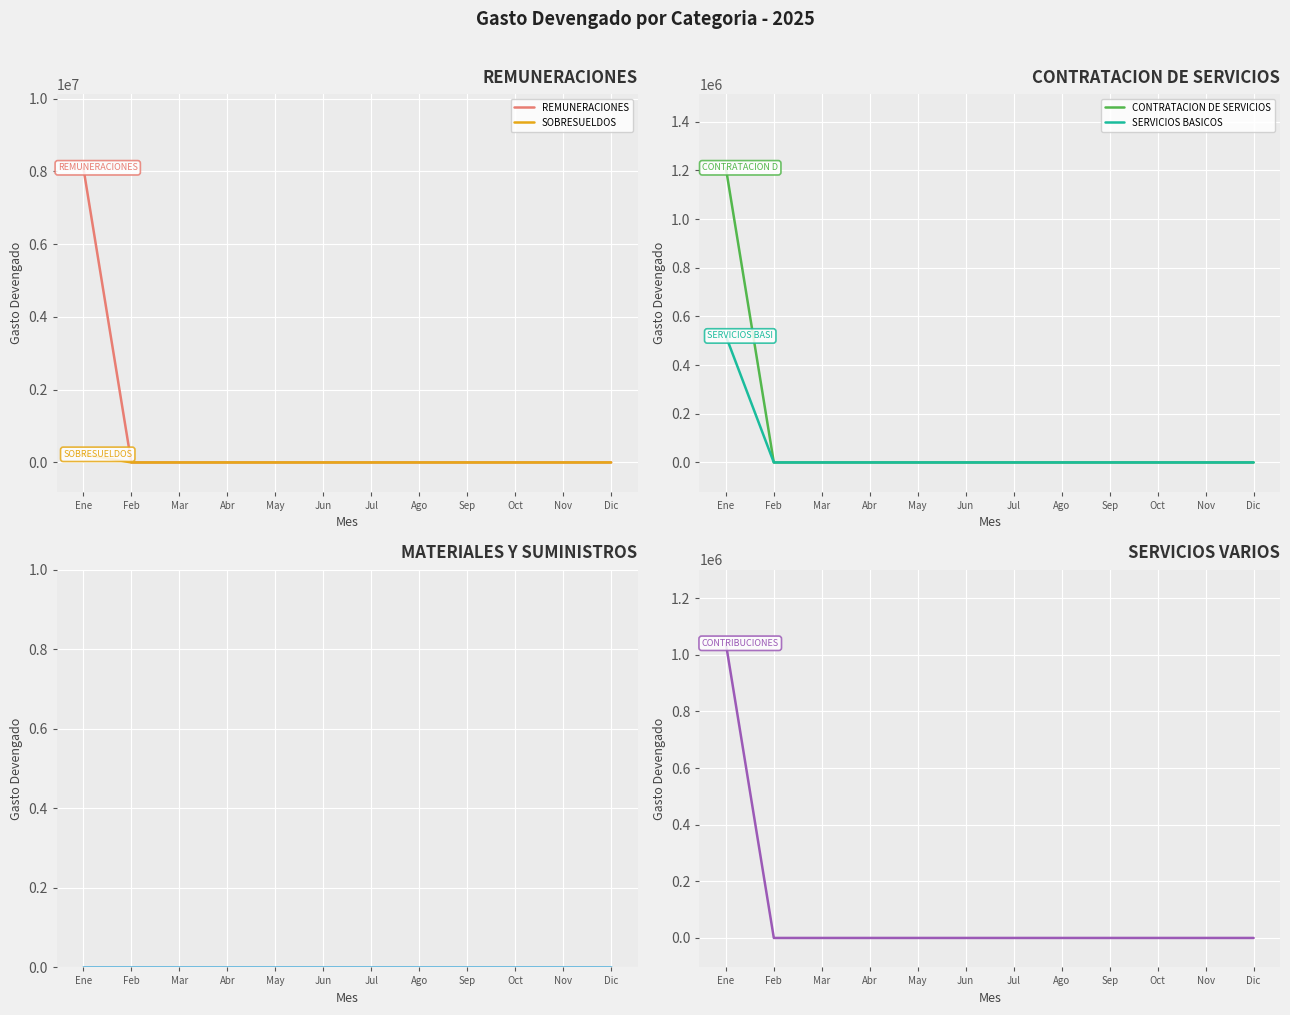

Rank the categories by SOBRESUELDOS value from lowest to highest.

Feb, Mar, Abr, May, Jun, Jul, Ago, Sep, Oct, Nov, Dic, Ene